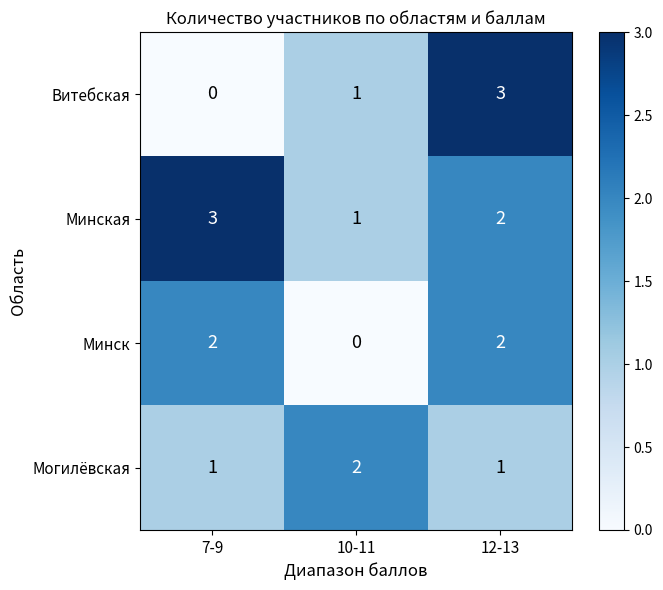

Is the value of Минск at 12-13 greater than the value of Минская at 10-11?

Yes